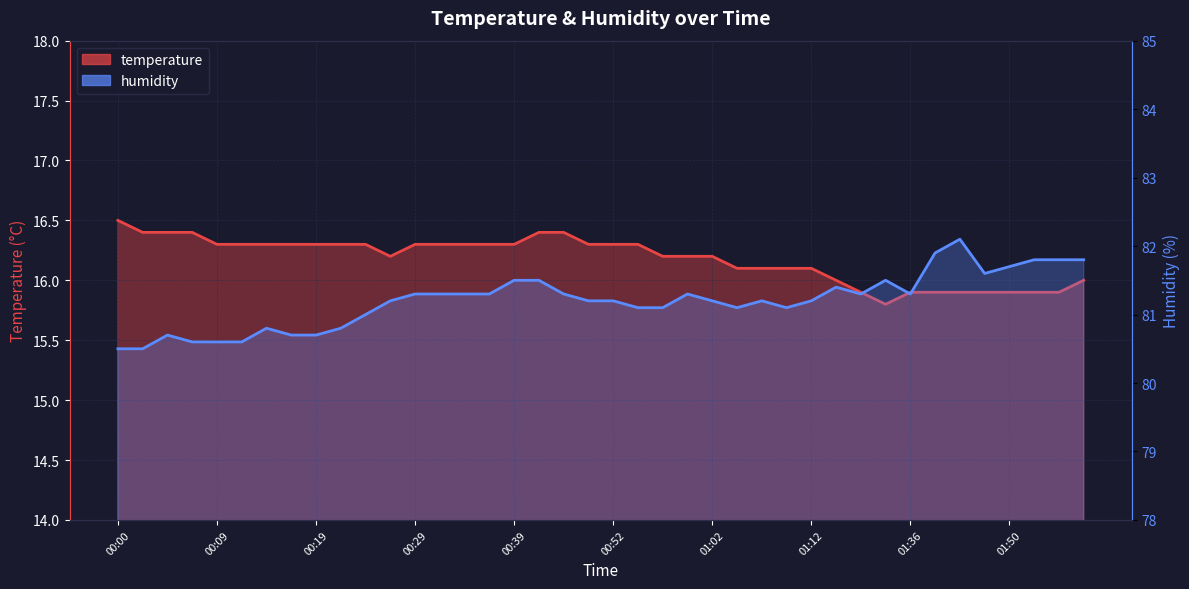

Where does the humidity series first go above 81?

00:27